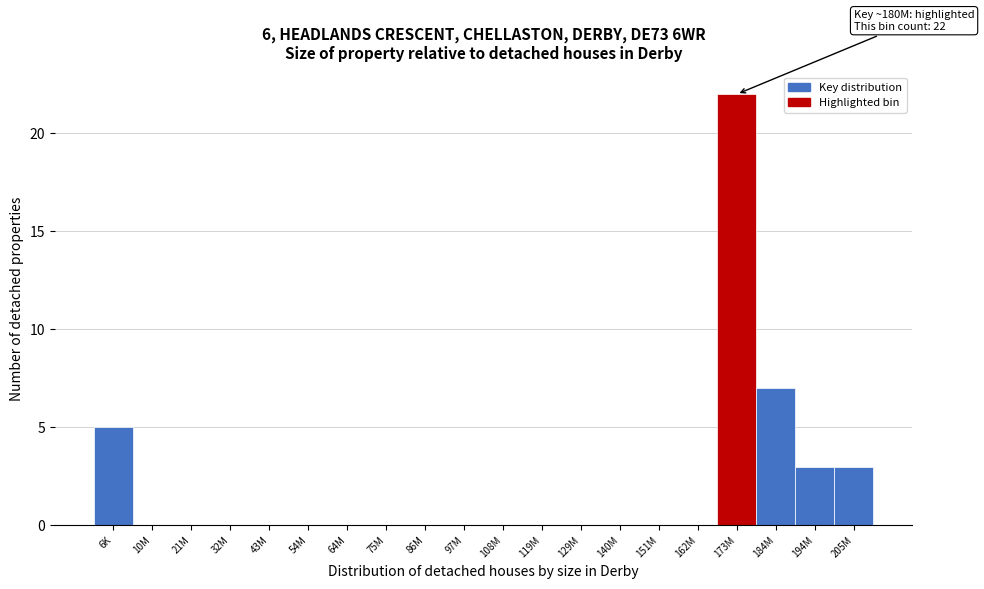

Reading right to left, transcribe all the data shown in this chart.

205M=3	194M=3	184M=7	173M=22	162M=0	151M=0	140M=0	129M=0	119M=0	108M=0	97M=0	86M=0	75M=0	64M=0	54M=0	43M=0	32M=0	21M=0	10M=0	6K=5